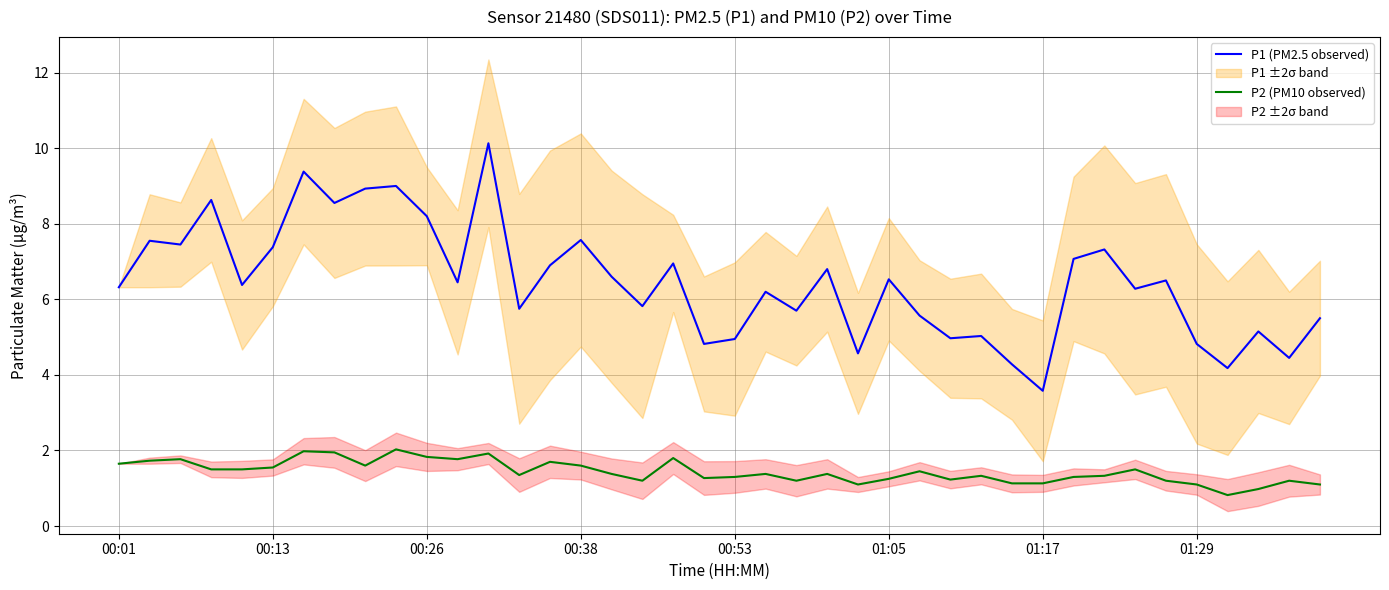

Which has a higher value, 32 or 18?

32